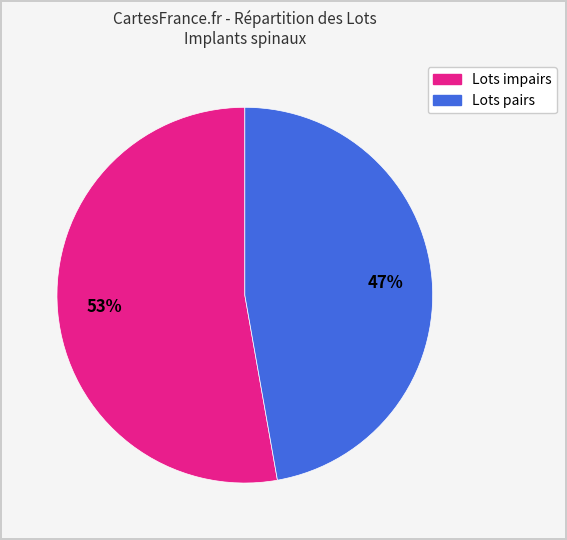

How many segments does this pie chart have?

2